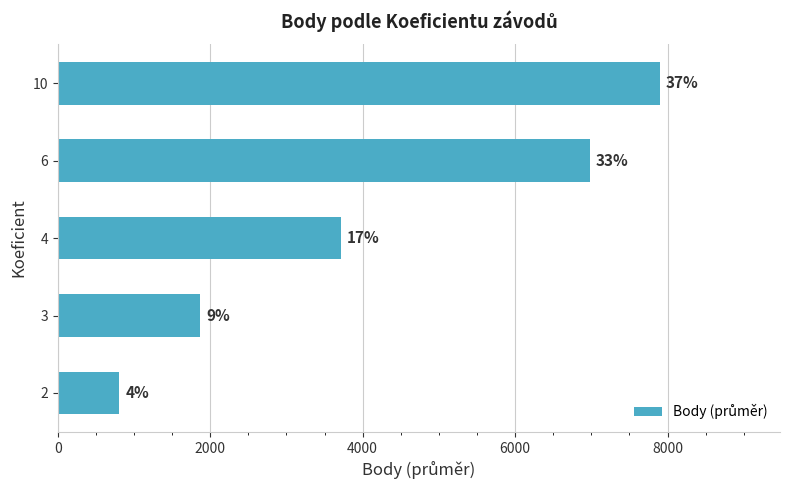

Are the bars horizontal?

Yes